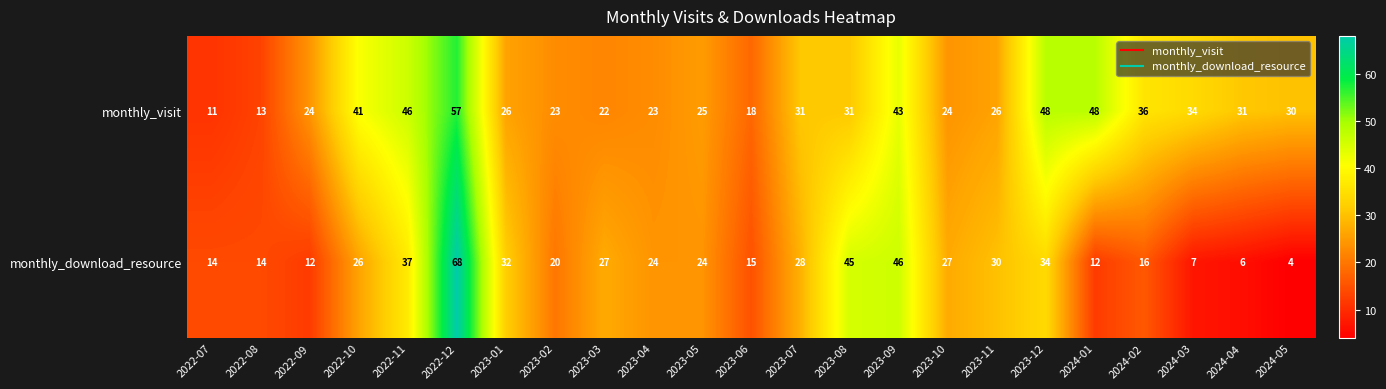

At which category is the sum across all series the highest?

2022-12